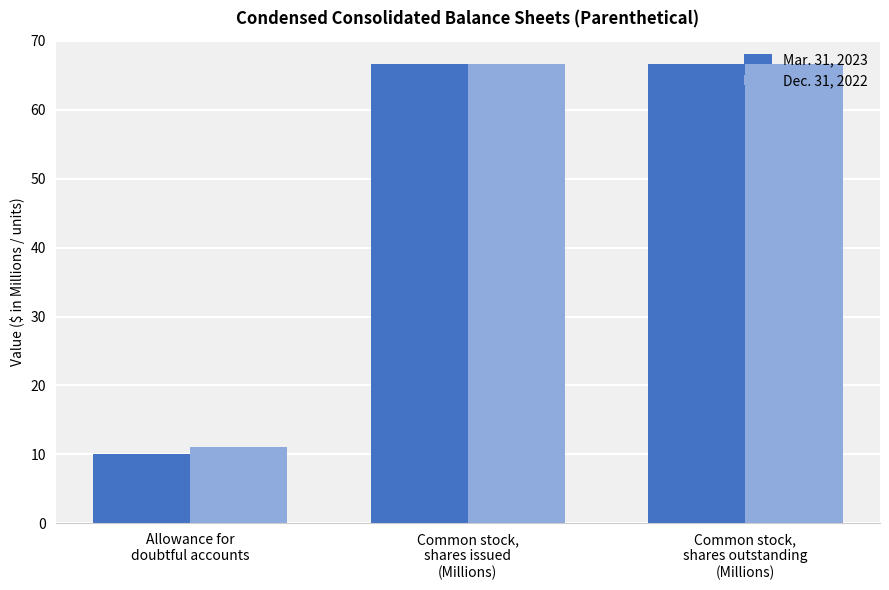

What is the label of the 1st bar from the left?

Allowance for
doubtful accounts